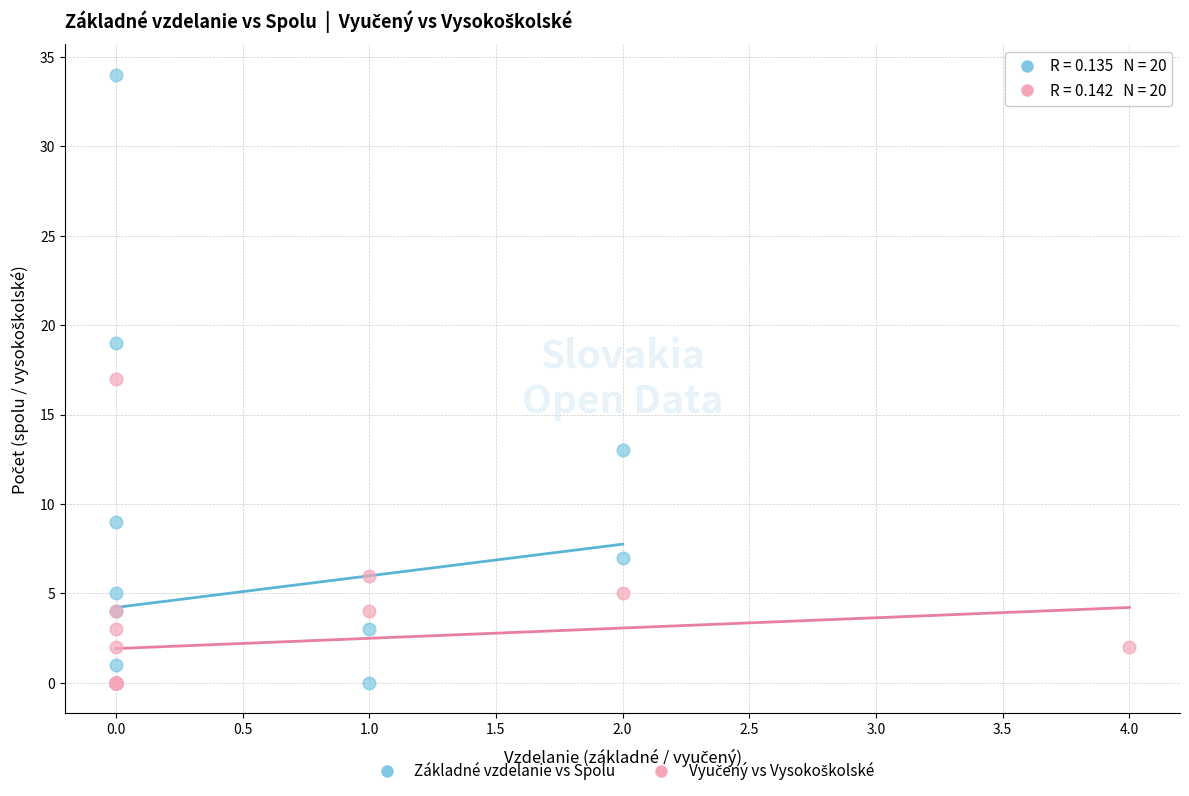

Which series has the widest spread of Y values?

Základné vzdelanie vs Spolu